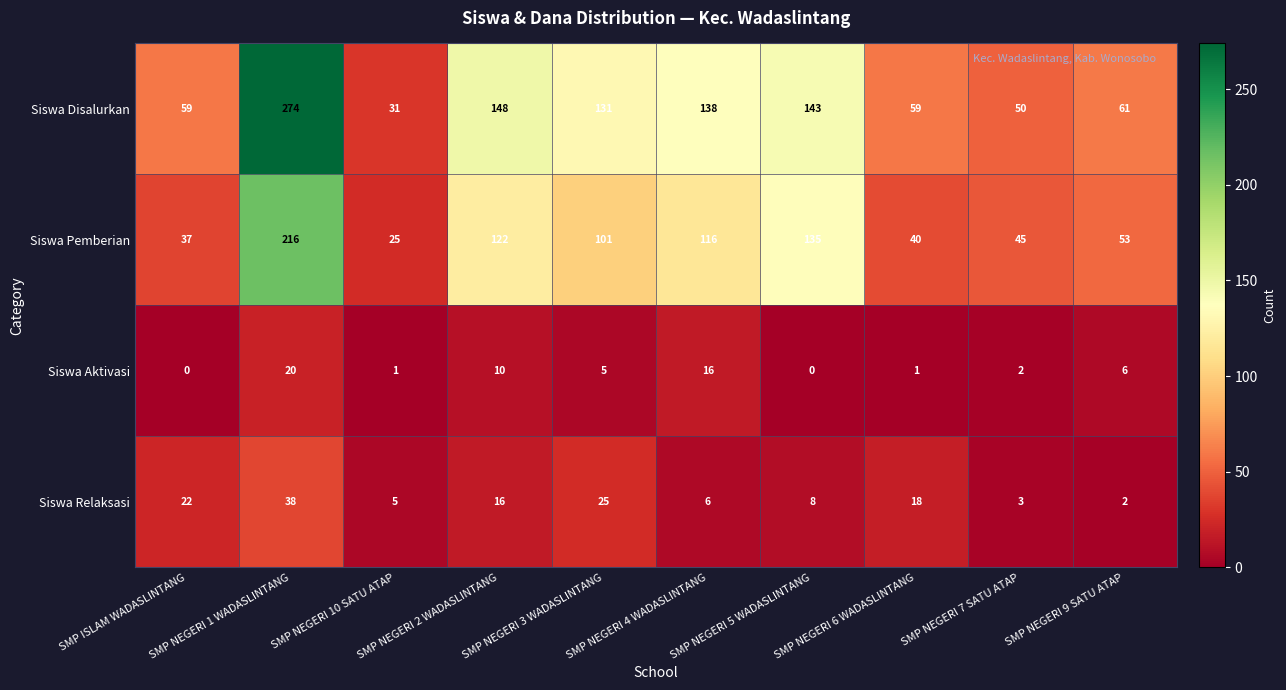

Which series has the widest spread of values?

Siswa Disalurkan